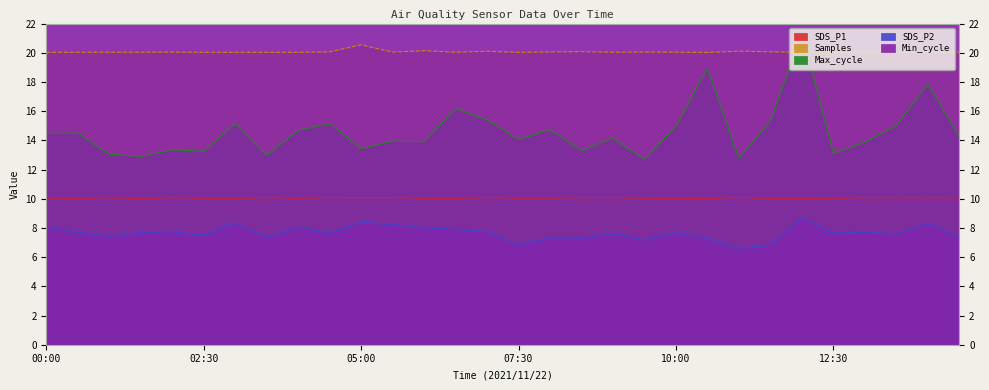

Between 01:00 and 12:00, which is larger?

12:00